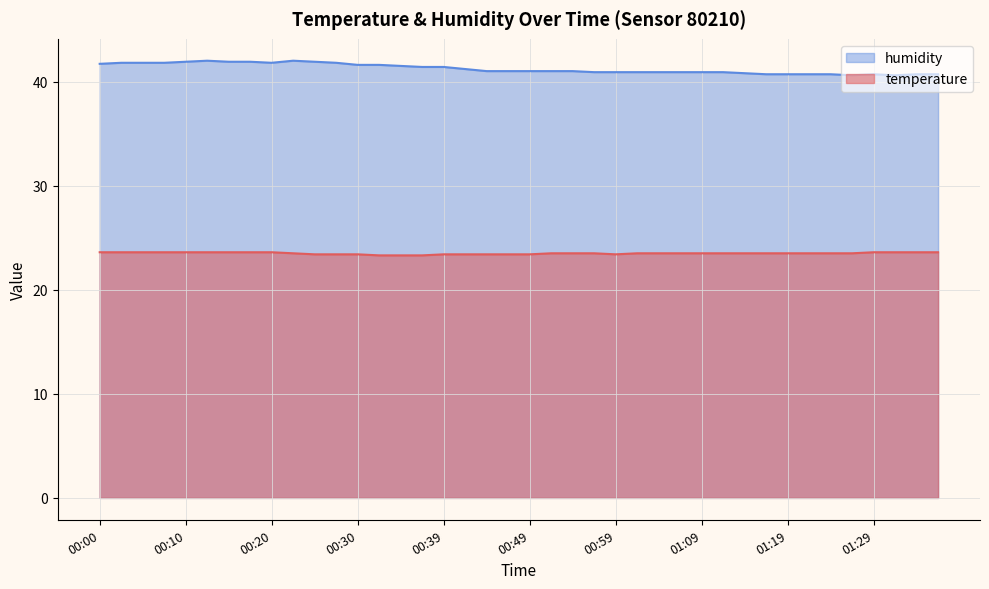

What is the sum of all temperature values?

939.8